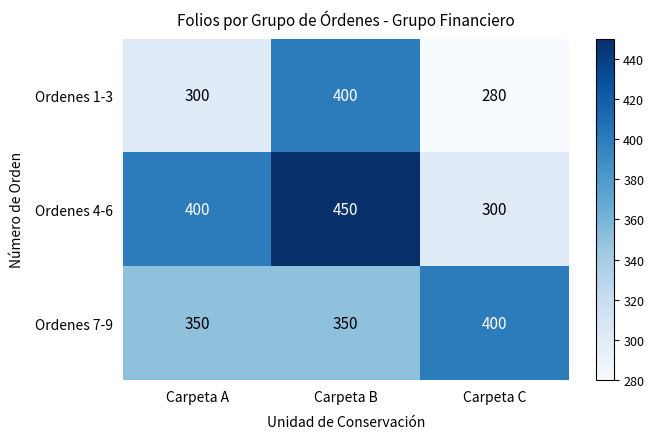

At which category is the sum across all series the highest?

Carpeta B